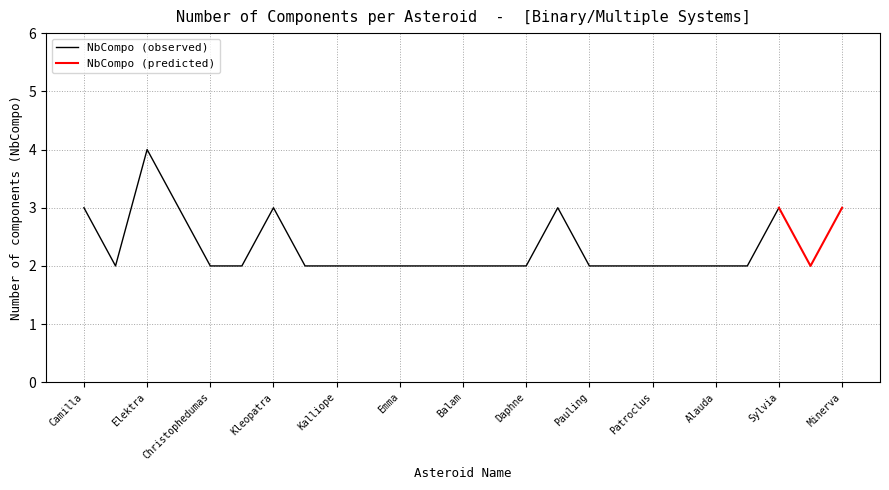

How many interior local peaks (higher than both neighbors) does the data have?

4